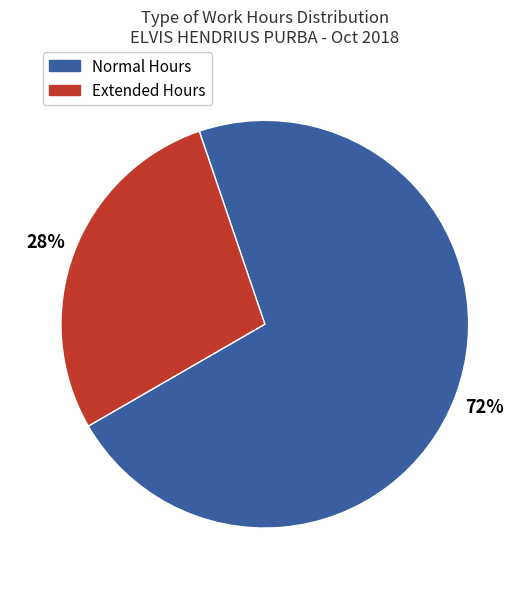

To the nearest percent, what is the difference between the largest and smallest slice percentages?

44%